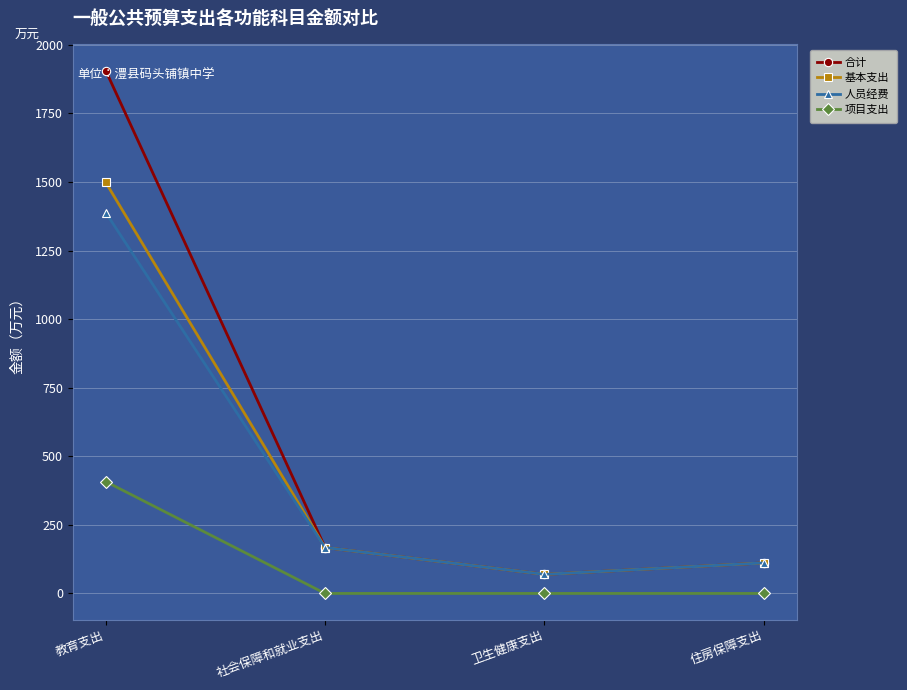

What are all the series names shown in the legend?

合计, 基本支出, 人员经费, 项目支出